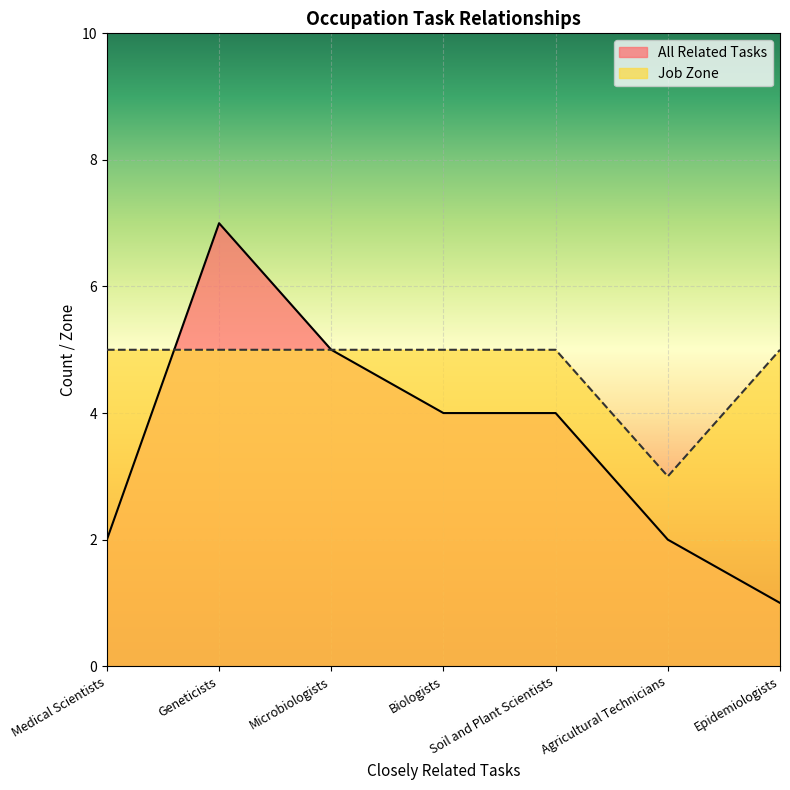

Which series changed the most between Soil and Plant Scientists and Agricultural Technicians?

All Related Tasks